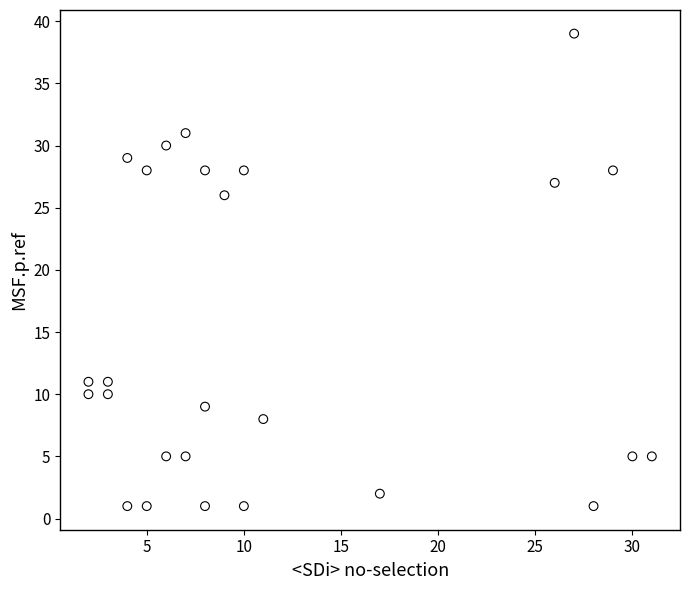

What is the range of Y values (max minus min)?

38